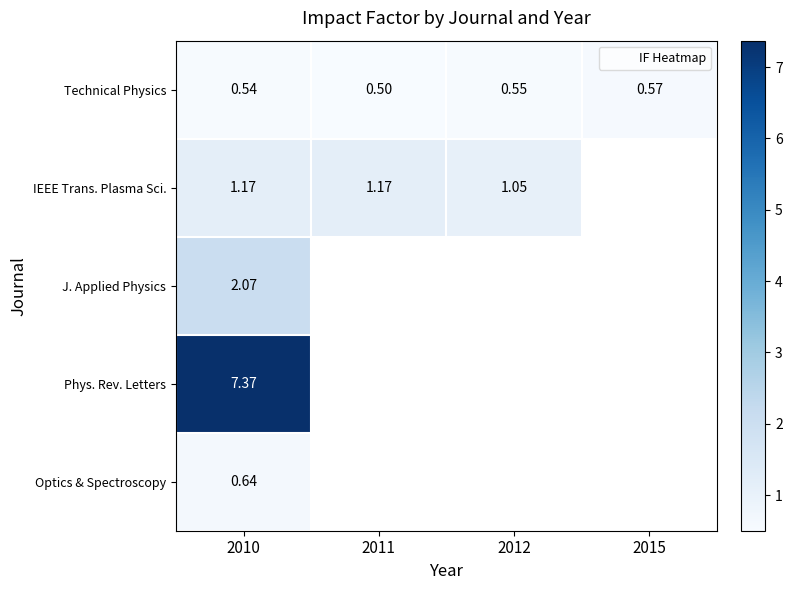

Which label corresponds to the largest value in the chart?

2010